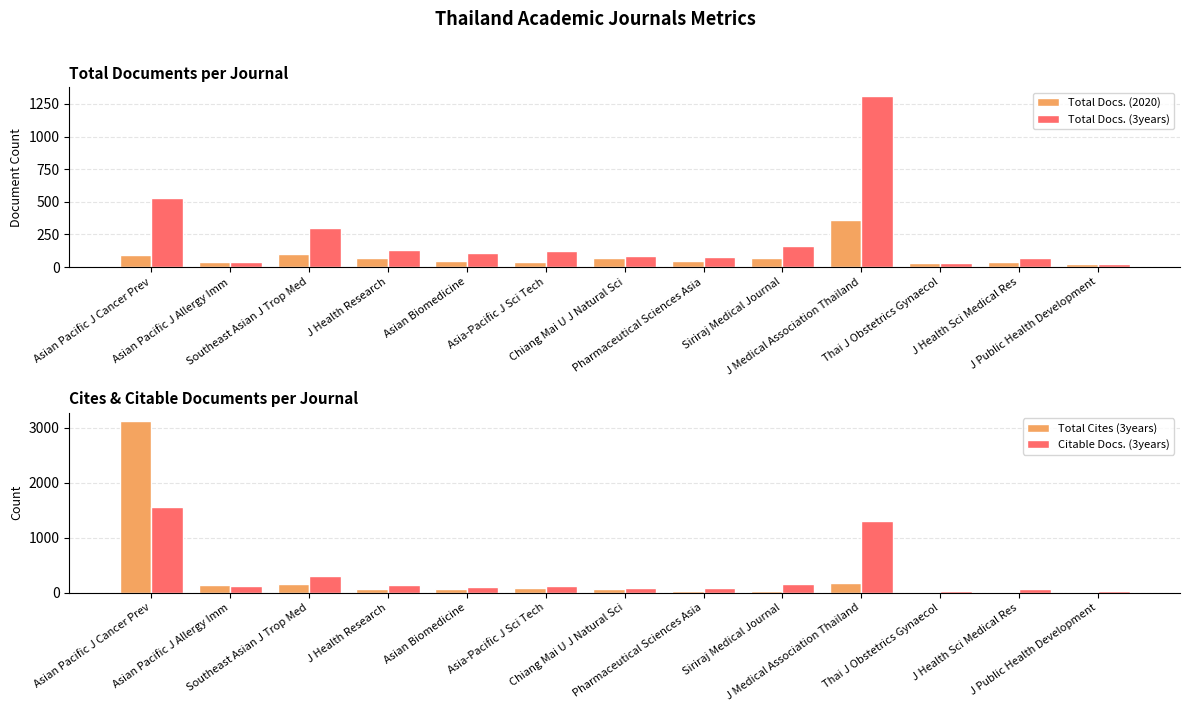

List the labels in order of Total Docs. (2020) value, smallest first.

J Public Health Development, Thai J Obstetrics Gynaecol, J Health Sci Medical Res, Asia-Pacific J Sci Tech, Asian Pacific J Allergy Imm, Asian Biomedicine, Pharmaceutical Sciences Asia, Chiang Mai U J Natural Sci, Siriraj Medical Journal, J Health Research, Asian Pacific J Cancer Prev, Southeast Asian J Trop Med, J Medical Association Thailand